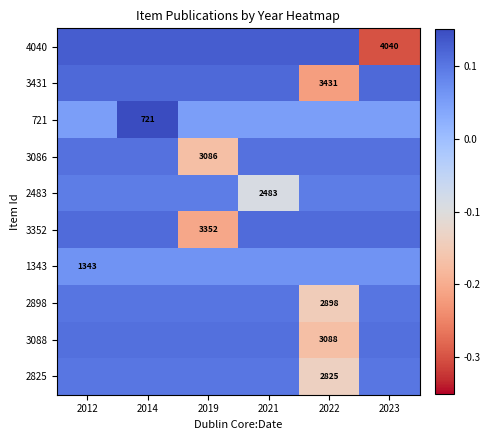

How many data points in 4040 are above 0?

5